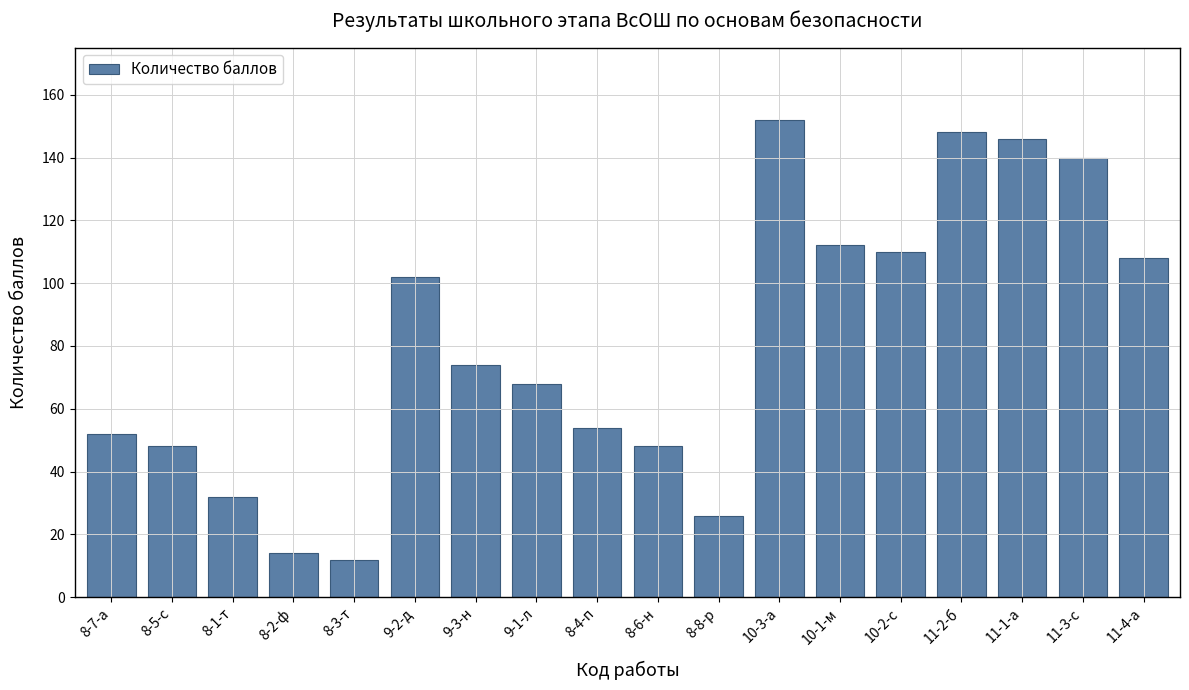

What position from the left is 8-7-а?

1